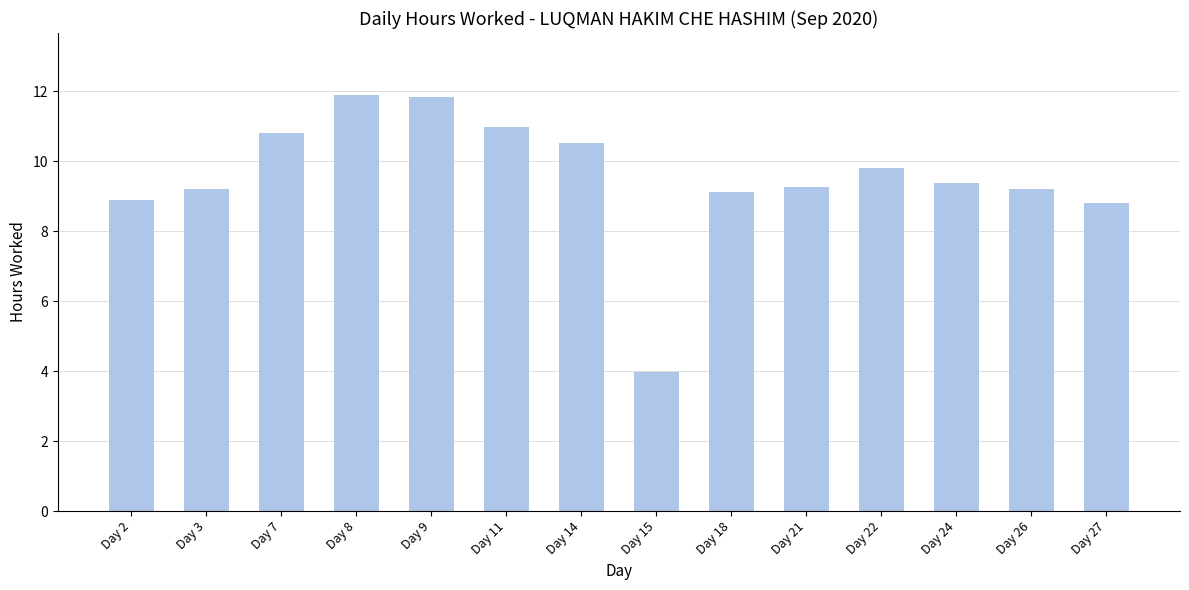

The value at Day 9 is 11.8. True or false?

True